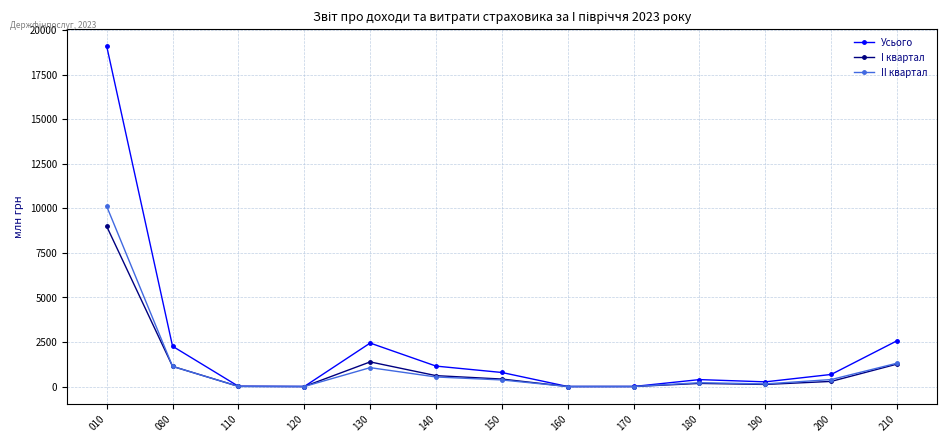

What is the maximum value shown in the chart?

19094.8